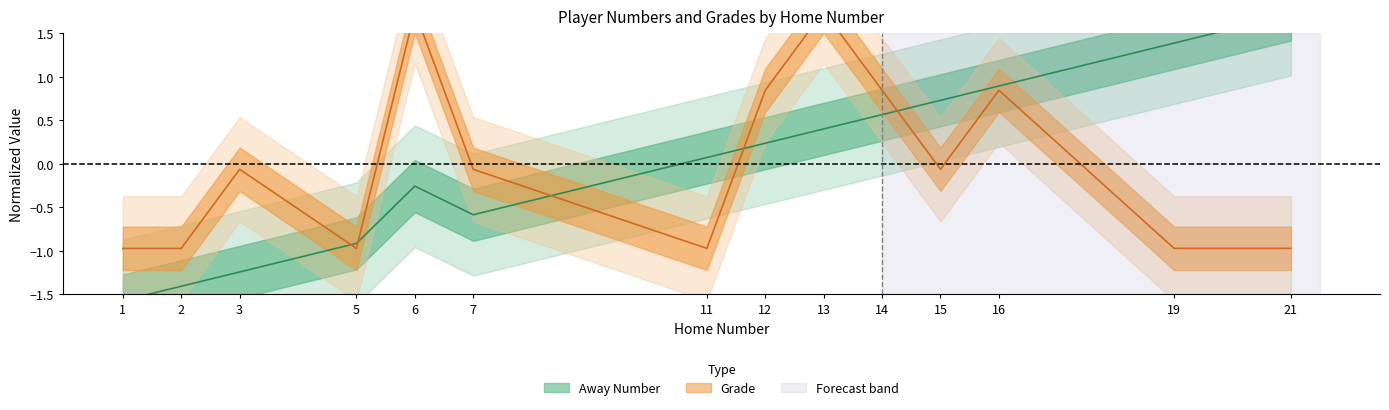

At which label does Away Number reach its peak?

21